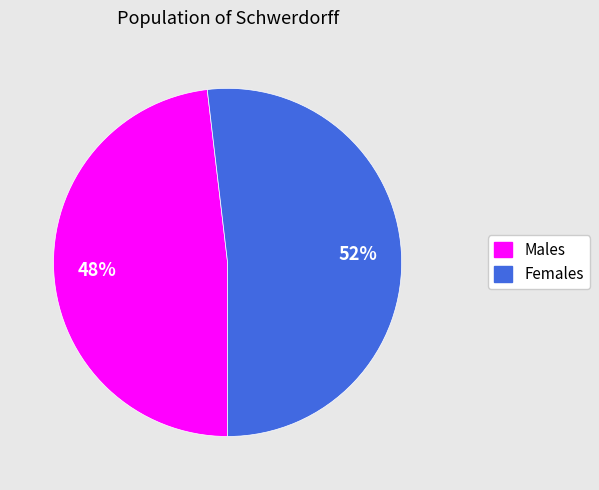

To the nearest percent, what is the average slice percentage?

50%